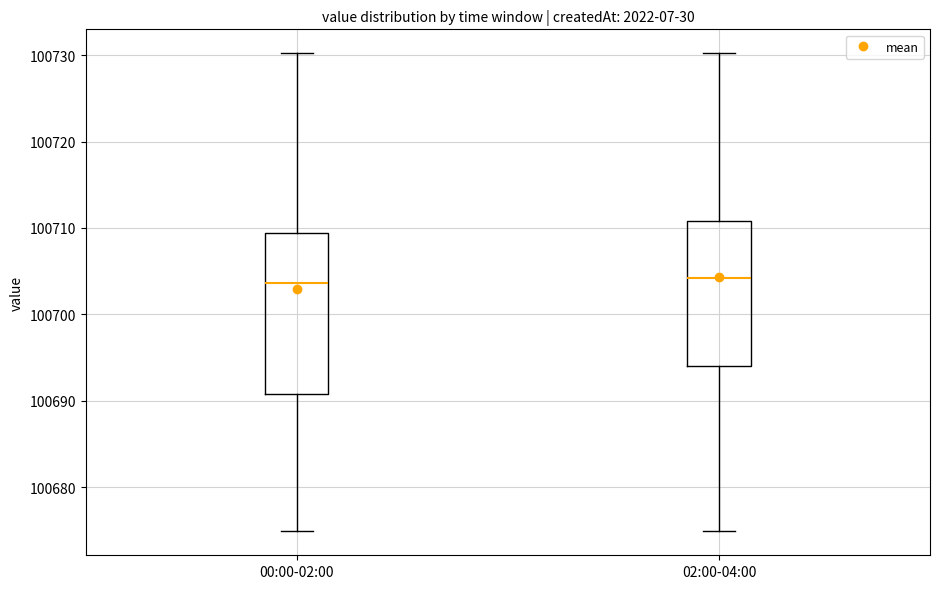

Which box is the tallest, from its lower edge to its upper edge?

00:00-02:00